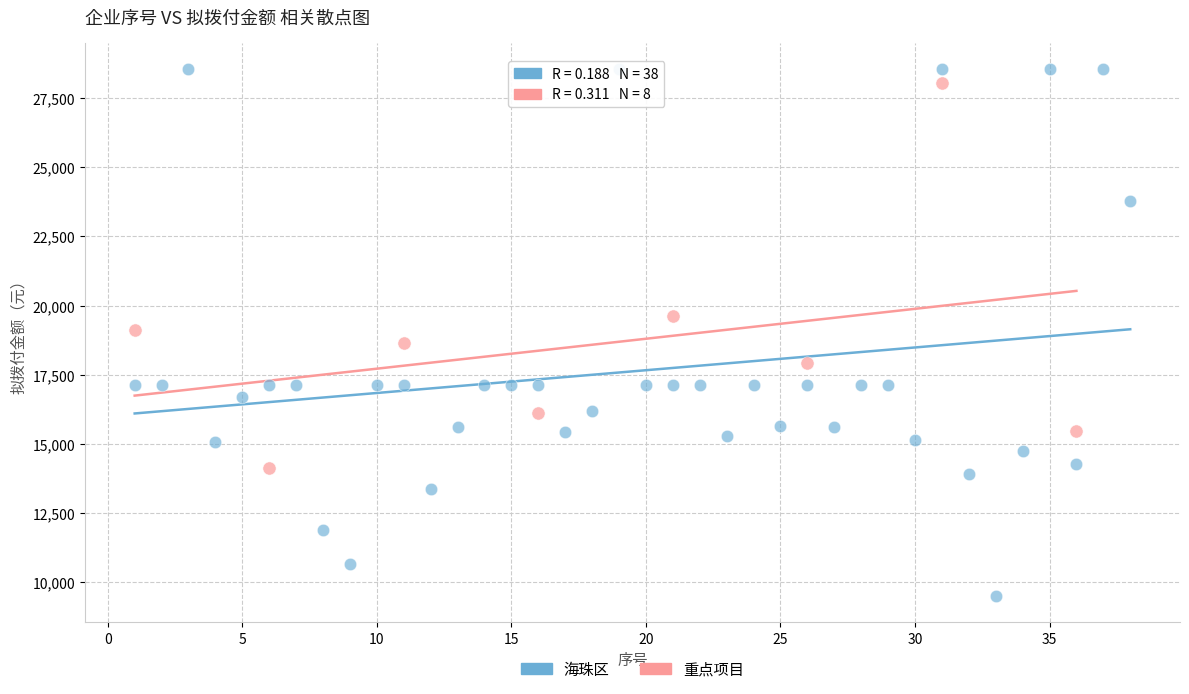

Which series reaches the minimum Y coordinate?

海珠区